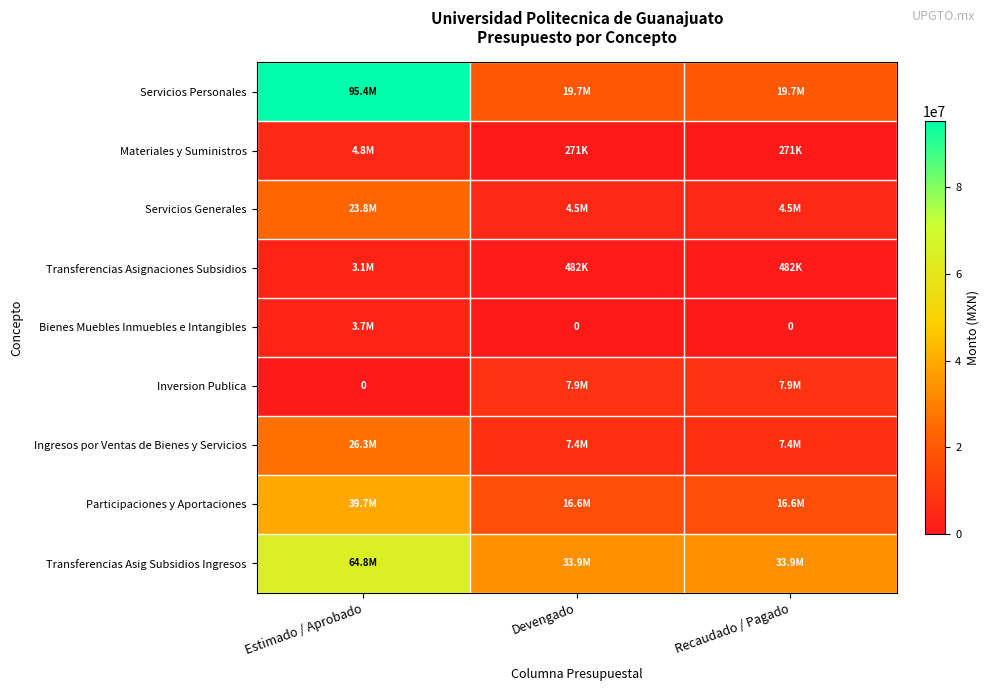

What is the maximum value shown in the chart?

95365878.5